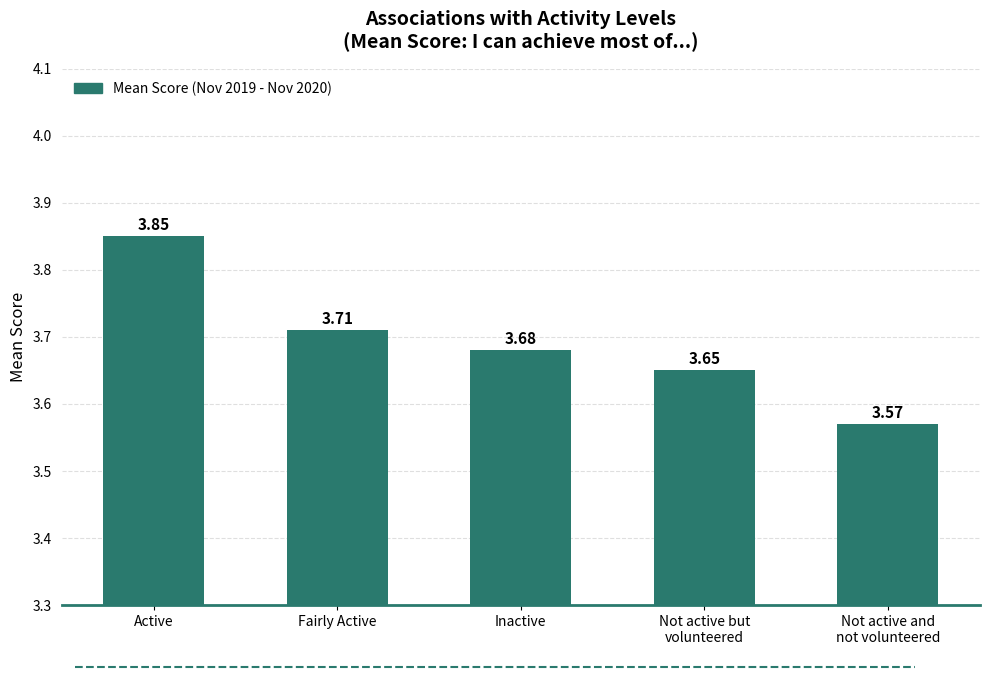

List the labels in order of value, largest first.

Active, Fairly Active, Inactive, Not active but
volunteered, Not active and
not volunteered